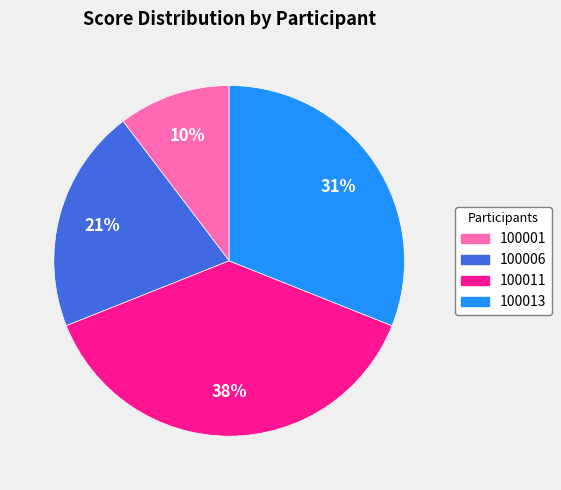

Is it true that 100006 is 21% of the pie?

True